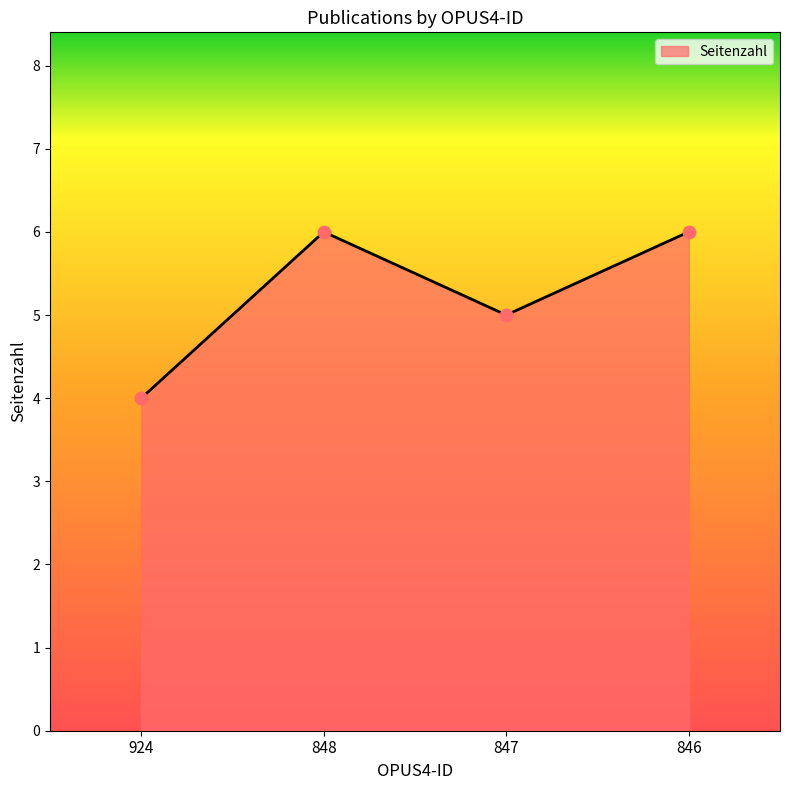

What is the change in value from 924 to 846?

+2